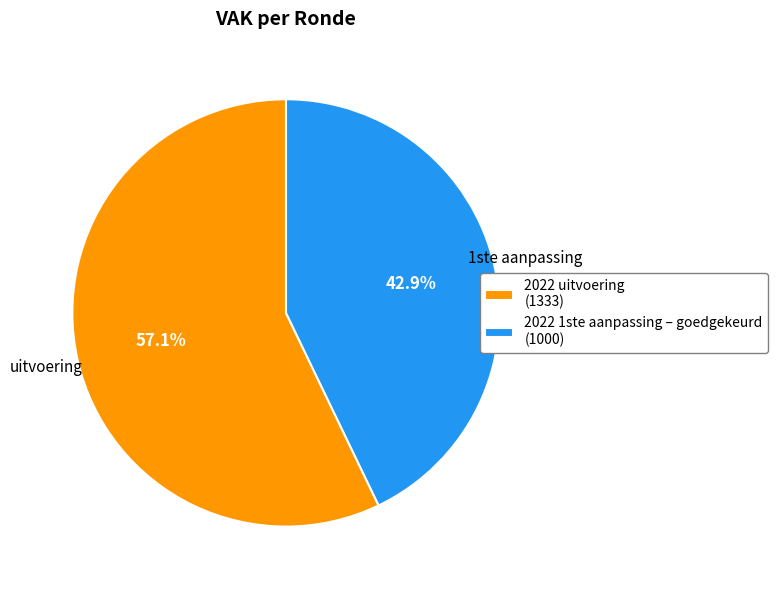

Approximately how many times larger is the value at 2022 1ste aanpassing – goedgekeurd (1000) compared to 2022 uitvoering (1333)?

0.8